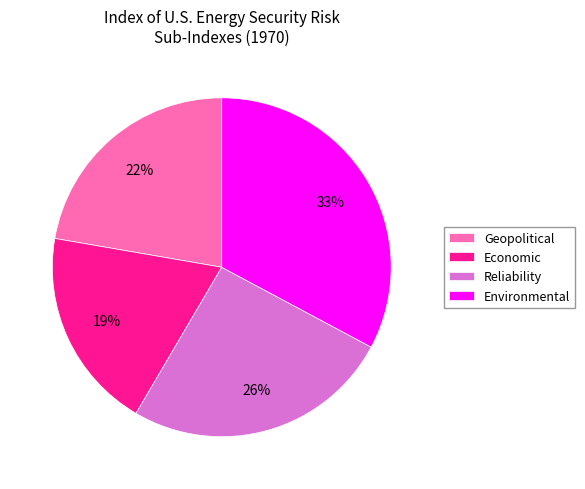

What is the smallest slice in the pie chart?

Economic